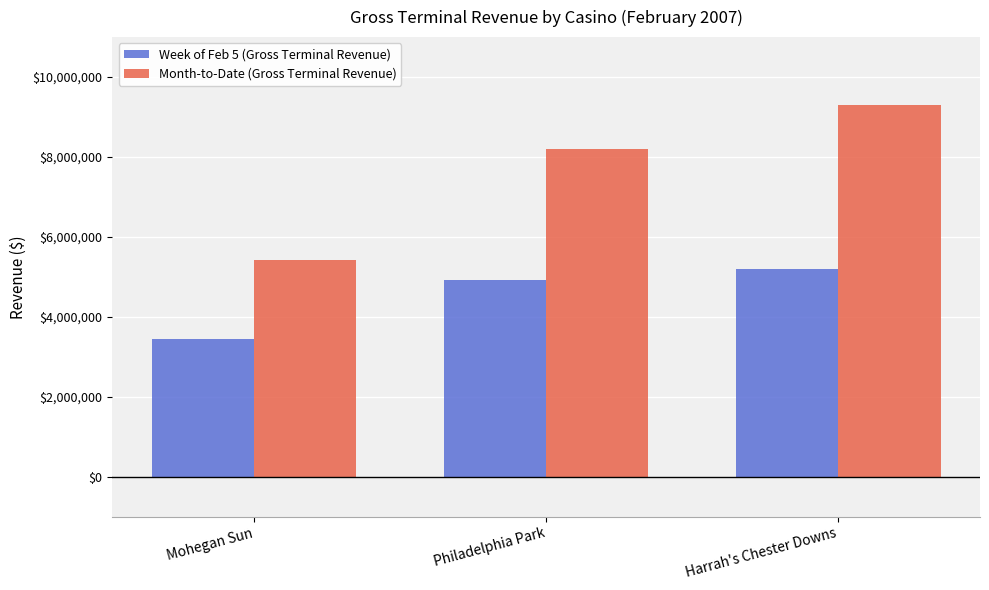

Is it true that Week of Feb 5 (Gross Terminal Revenue) equals 8379874.7 at Philadelphia Park?

False